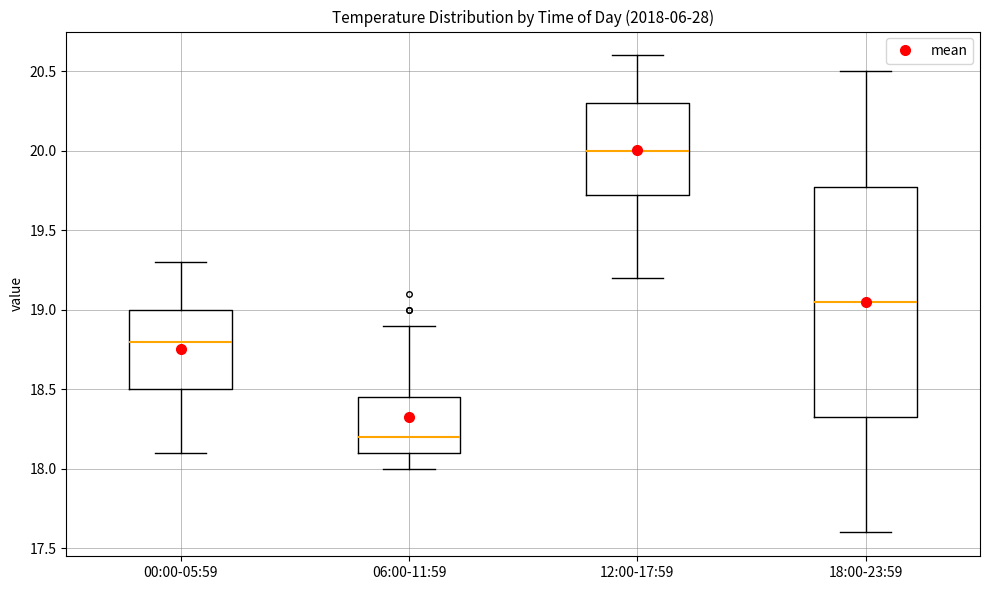

Reading left to right, read every box against the y-axis: the position of its median line, the range the box covers, and the ends of its whiskers. The values are not printed on the chart, so give them approximately, as read against the axis.

00:00-05:59: median 18.80, box 18.50 to 19.00, whiskers 18.10 to 19.30
06:00-11:59: median 18.20, box 18.10 to 18.45, whiskers 18.00 to 18.90
12:00-17:59: median 20.00, box 19.75 to 20.30, whiskers 19.20 to 20.60
18:00-23:59: median 19.05, box 18.35 to 19.80, whiskers 17.60 to 20.50